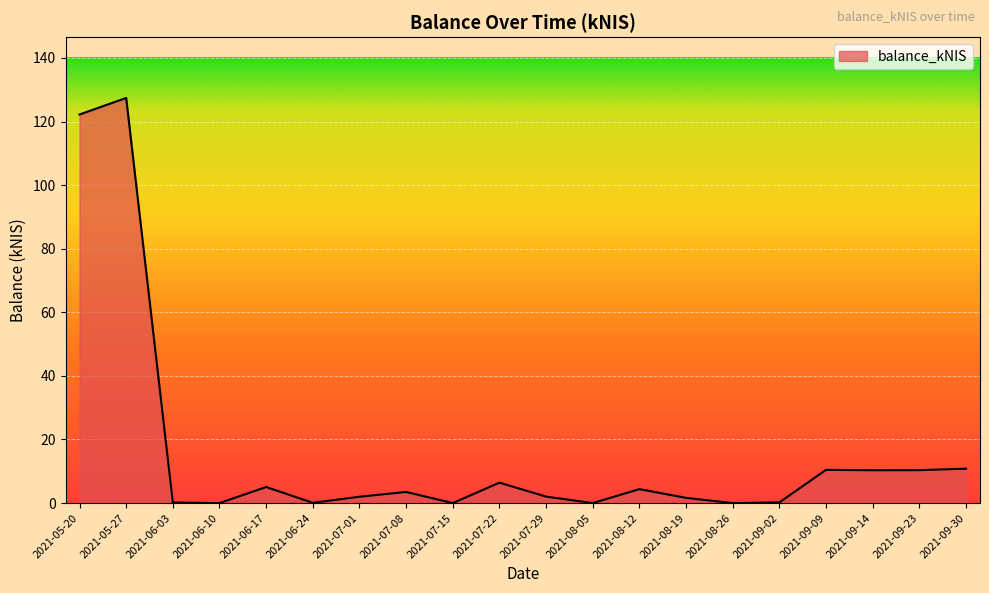

The value at 2021-06-10 is 62.5. True or false?

False